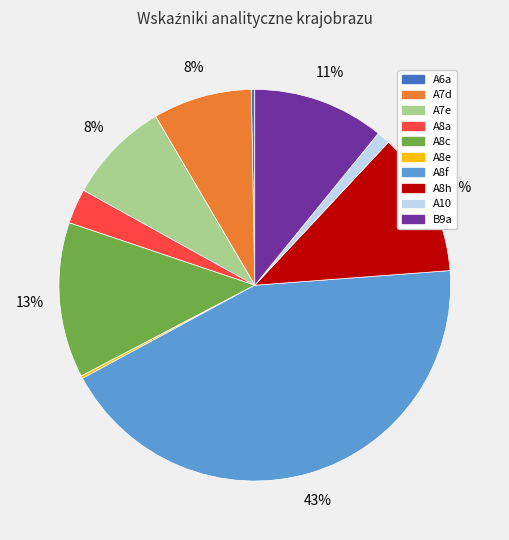

Is B9a the majority of the pie?

No